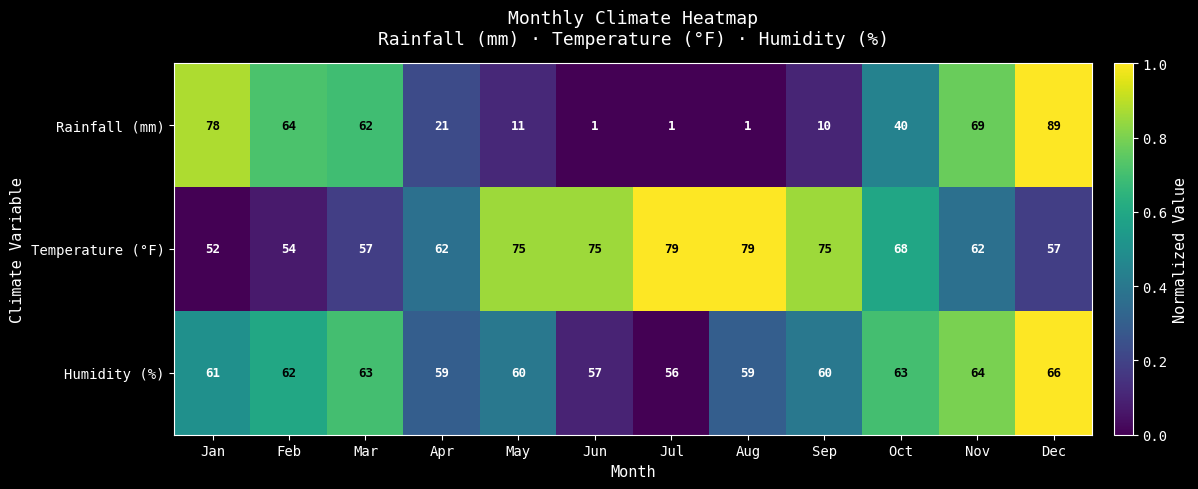

Which series has the largest total across all categories?

Temperature (°F)